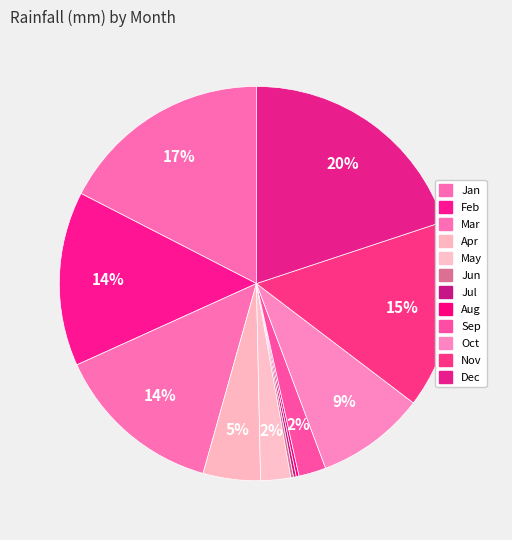

To the nearest percent, what is the combined percentage of May and Jul?

3%